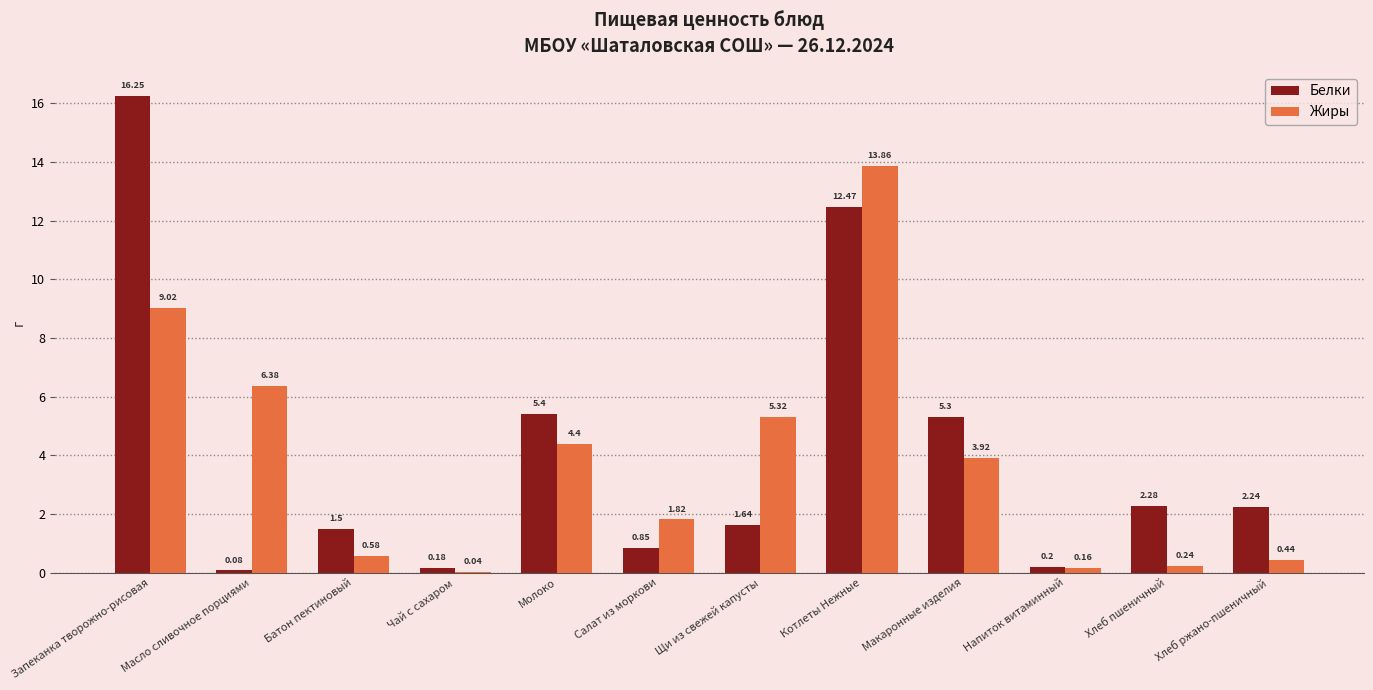

Is the value of Жиры at Котлеты Нежные greater than the value of Белки at Молоко?

Yes